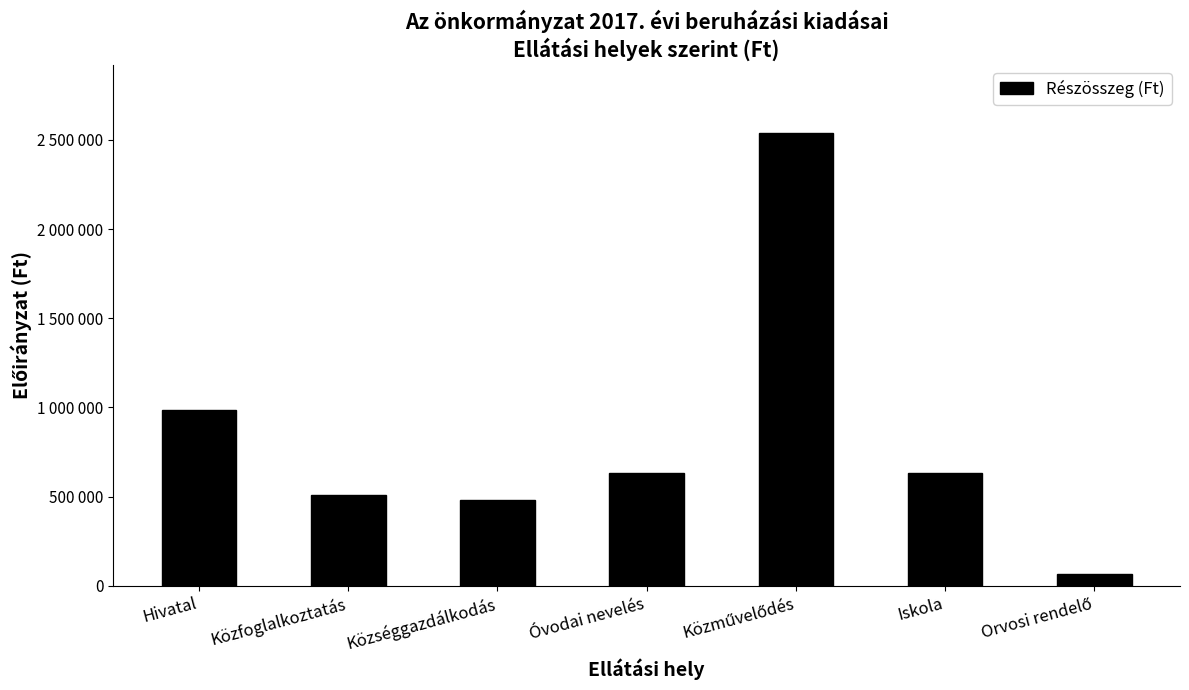

Reading right to left, transcribe all the data shown in this chart.

Orvosi rendelő=63500	Iskola=635000	Közművelődés=2540000	Óvodai nevelés=635000	Községgazdálkodás=481000	Közfoglalkoztatás=510000	Hivatal=986500